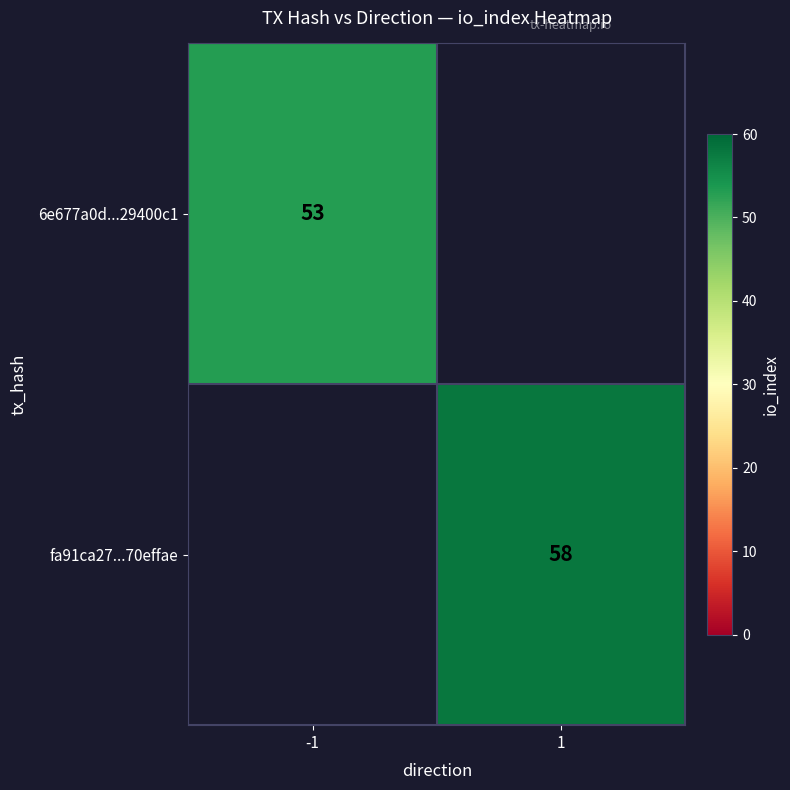

Is the value of 6e677a0d...29400c1 at -1 greater than the value of fa91ca27...70effae at 1?

No